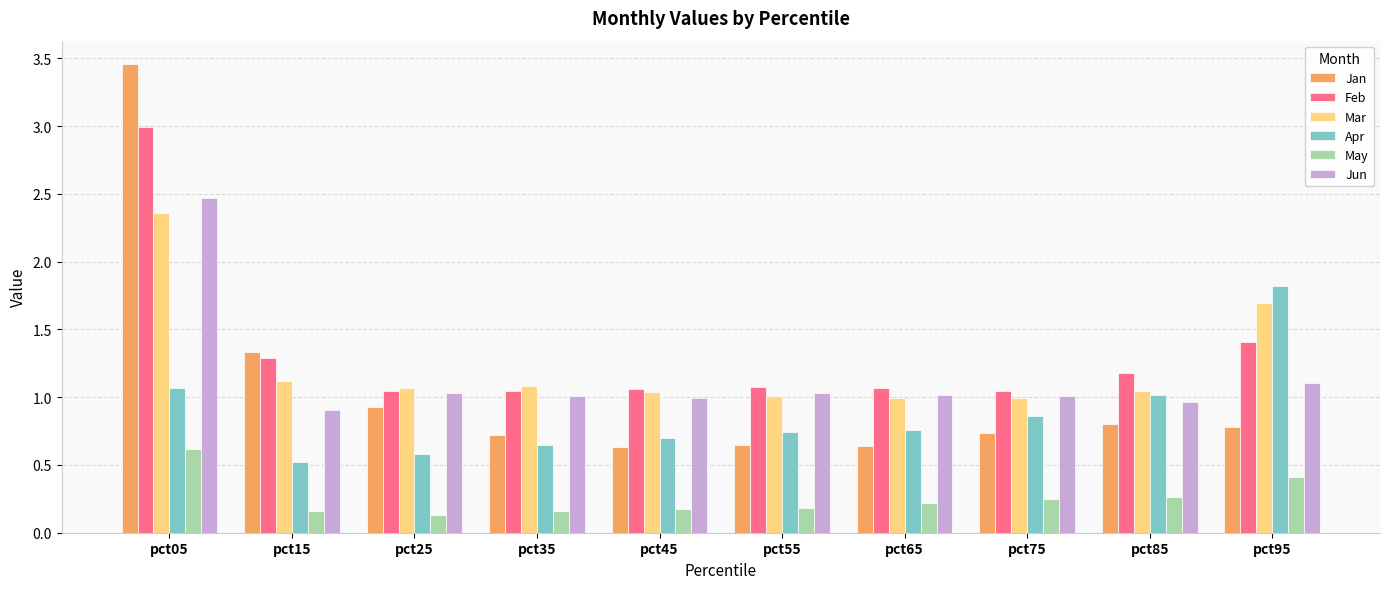

Which series has the largest total across all categories?

Feb